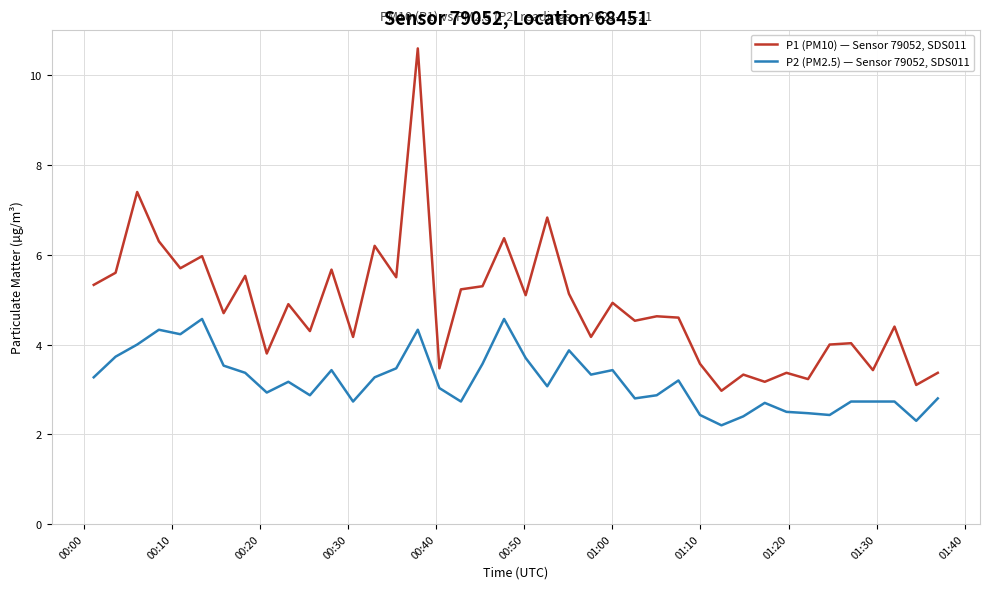

What is the difference between the maximum and minimum values in the P1 (PM10) — Sensor 79052, SDS011 series?

7.6